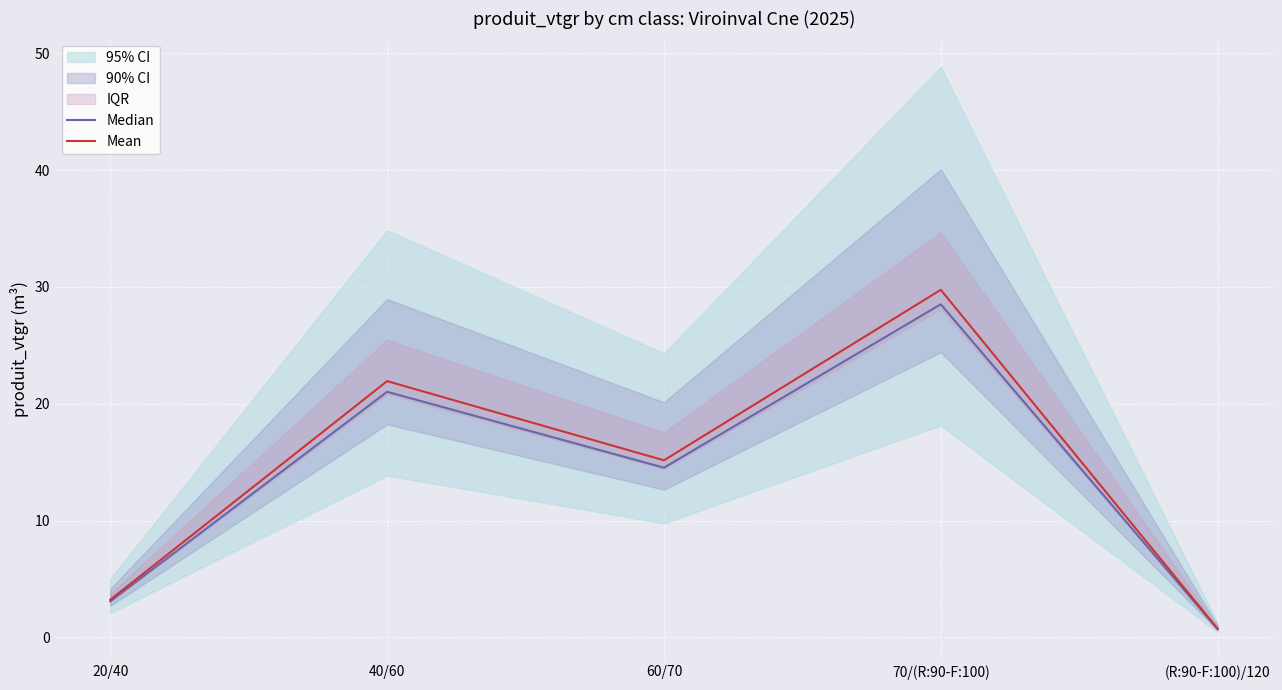

Rank the series at 60/70 from lowest to highest value.

Median, Mean